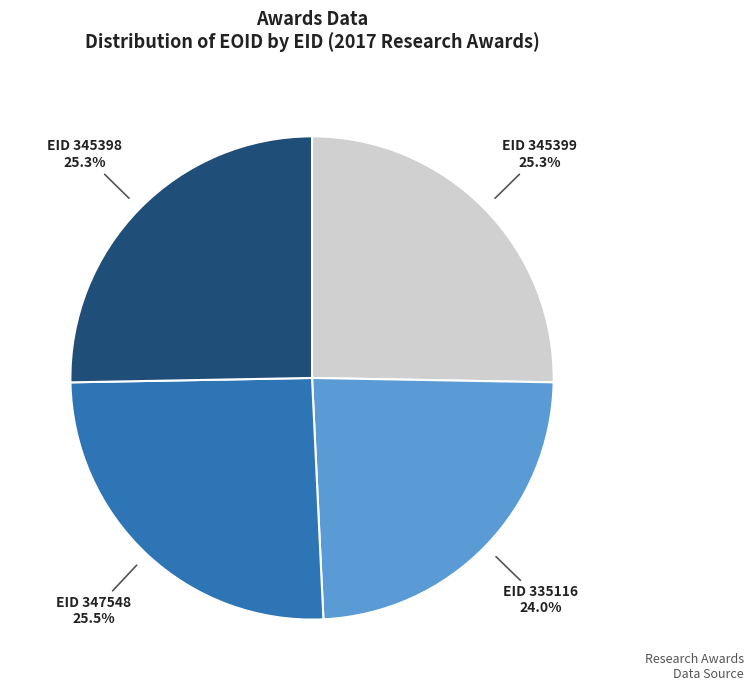

To the nearest percent, what is the difference between the largest and smallest slice percentages?

1%